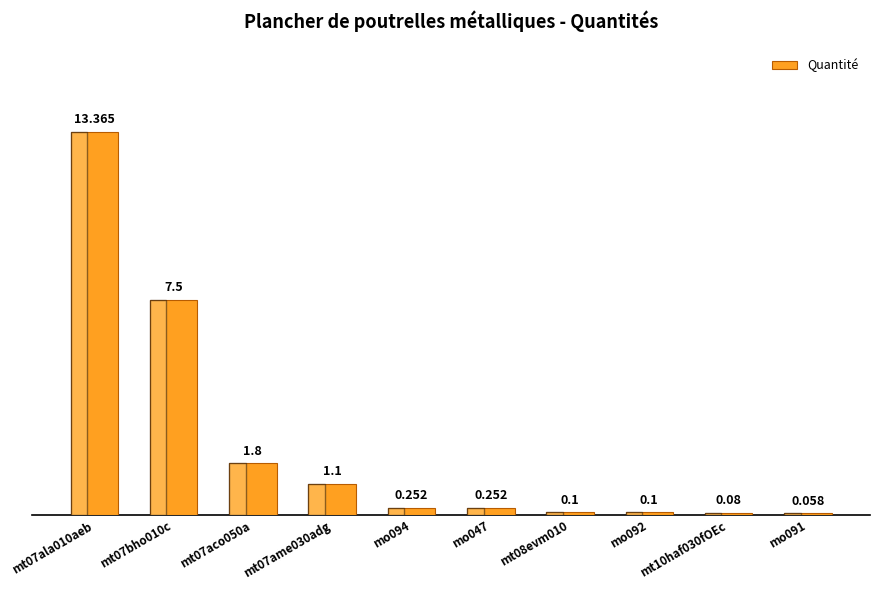

List the labels in order of value, largest first.

mt07ala010aeb, mt07bho010c, mt07aco050a, mt07ame030adg, mo094, mo047, mt08evm010, mo092, mt10haf030fOEc, mo091